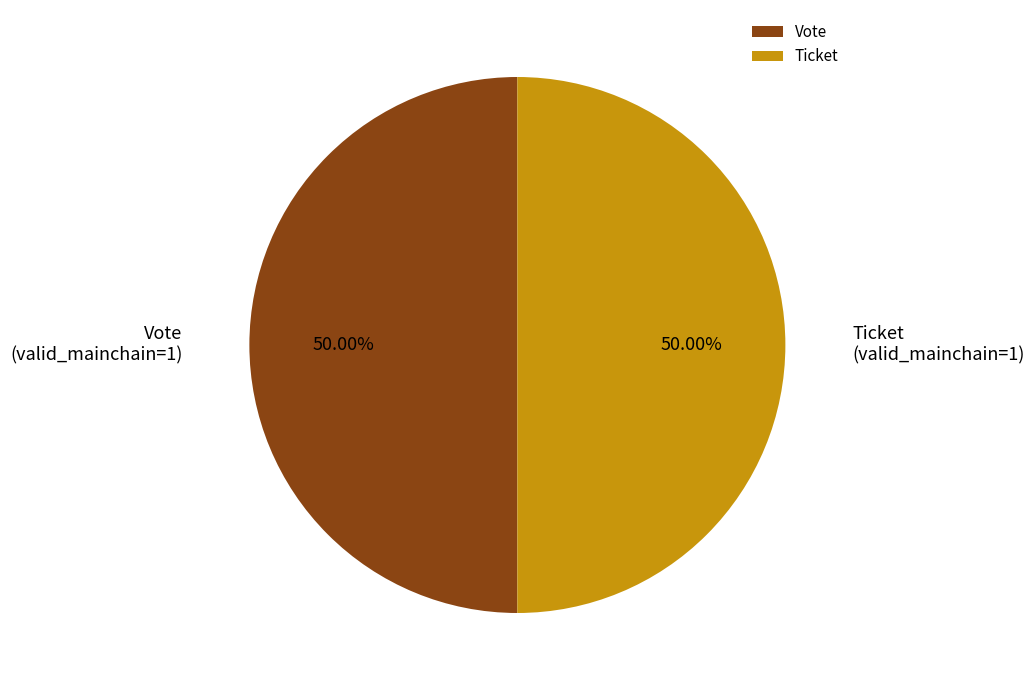

Is the sum of Ticket and Vote greater than half?

Yes